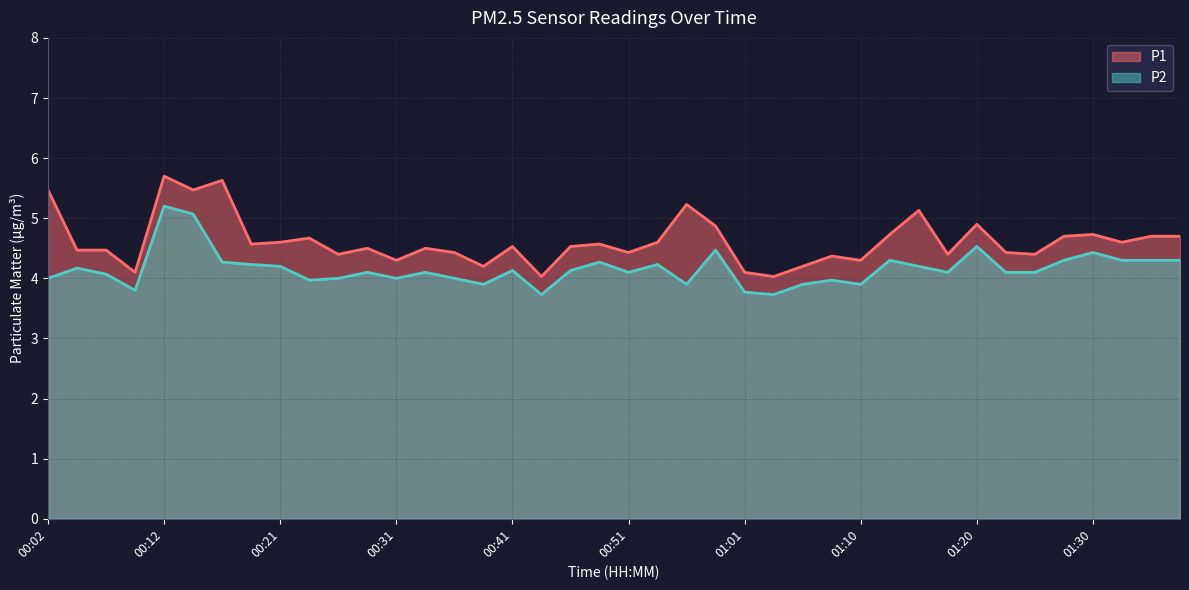

Between 01:10 and 00:12, which is larger?

00:12